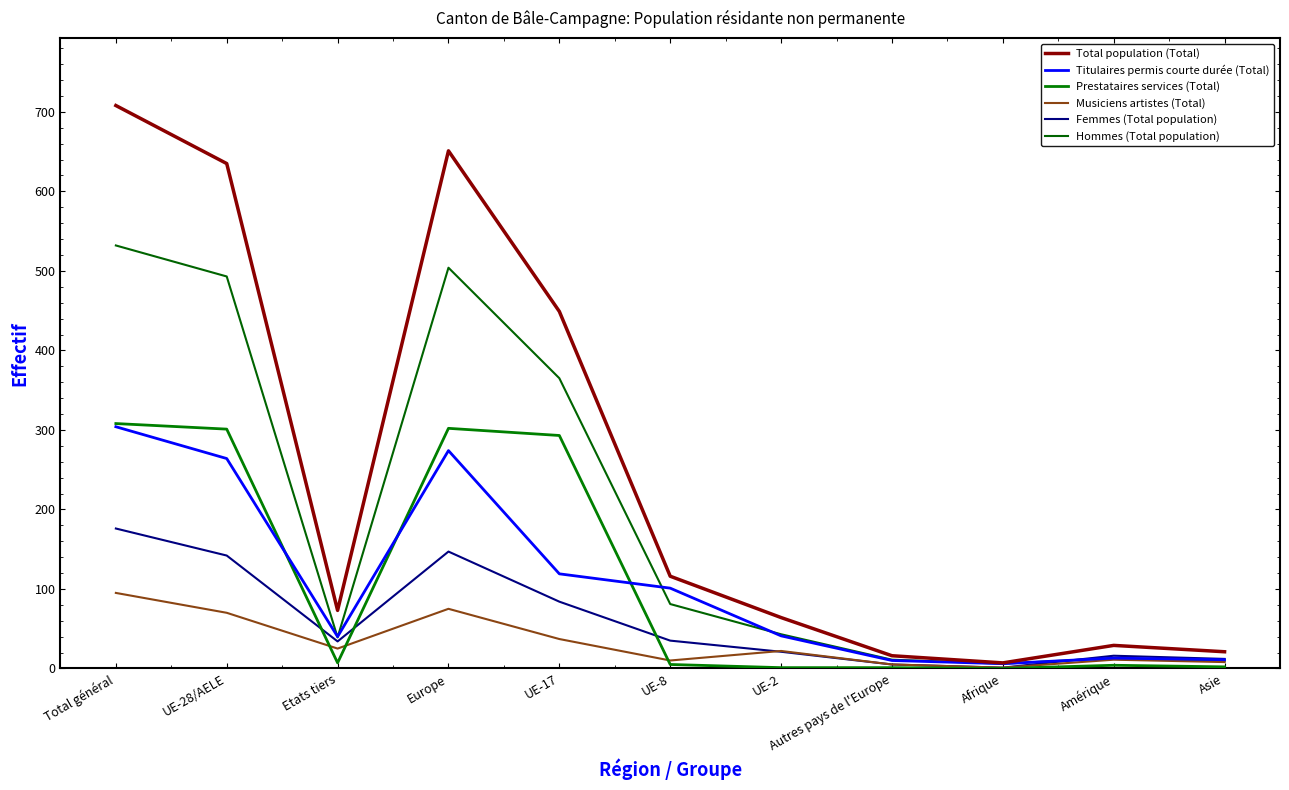

Where is the first local maximum for Titulaires permis courte durée (Total)?

Europe